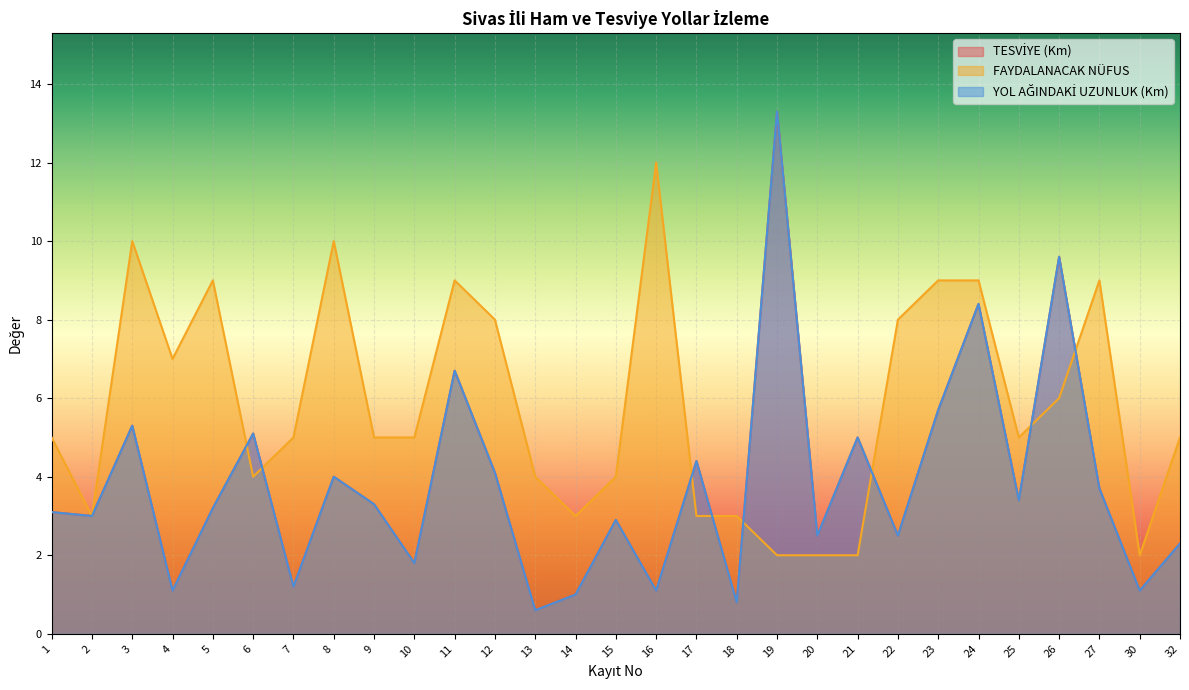

What is the smallest value displayed?

0.6